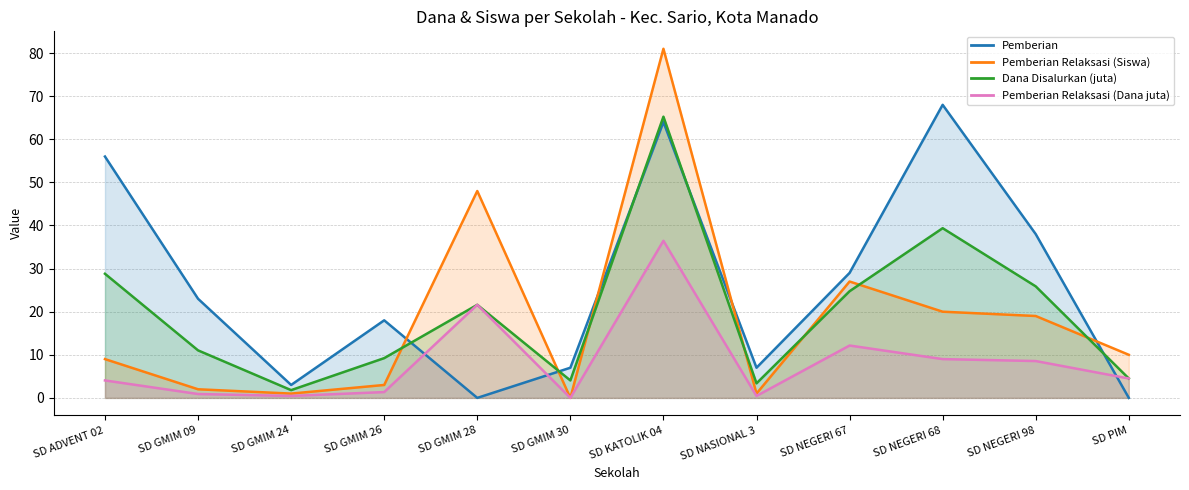

What is the sum of all Pemberian Relaksasi (Dana juta) values?

99.5